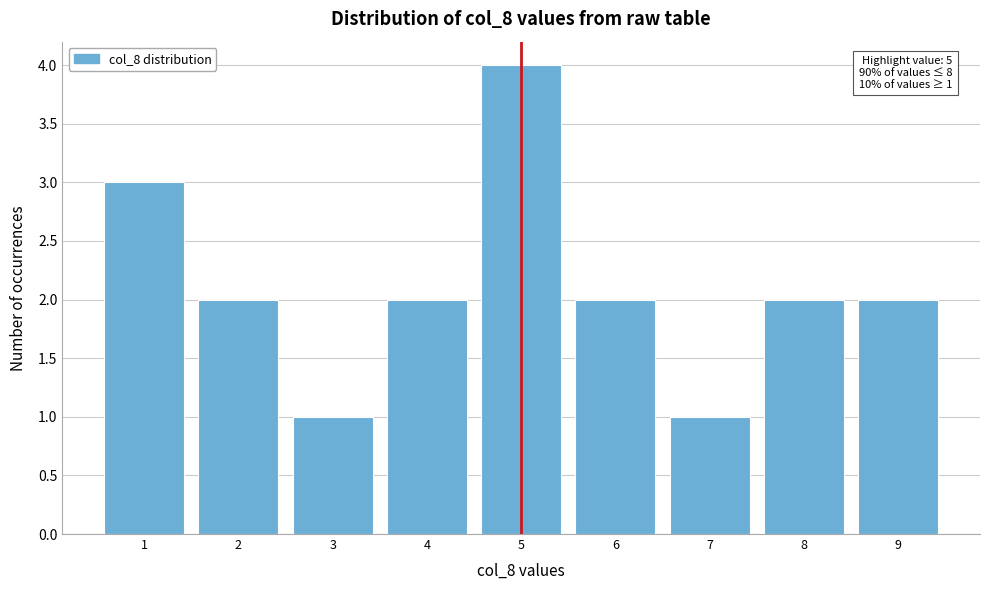

Over which range of the x-axis is the bar tallest?

4.5 to 5.5